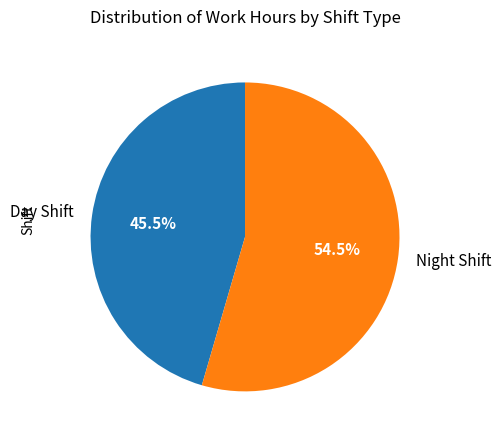

How many slices are in this pie chart?

2